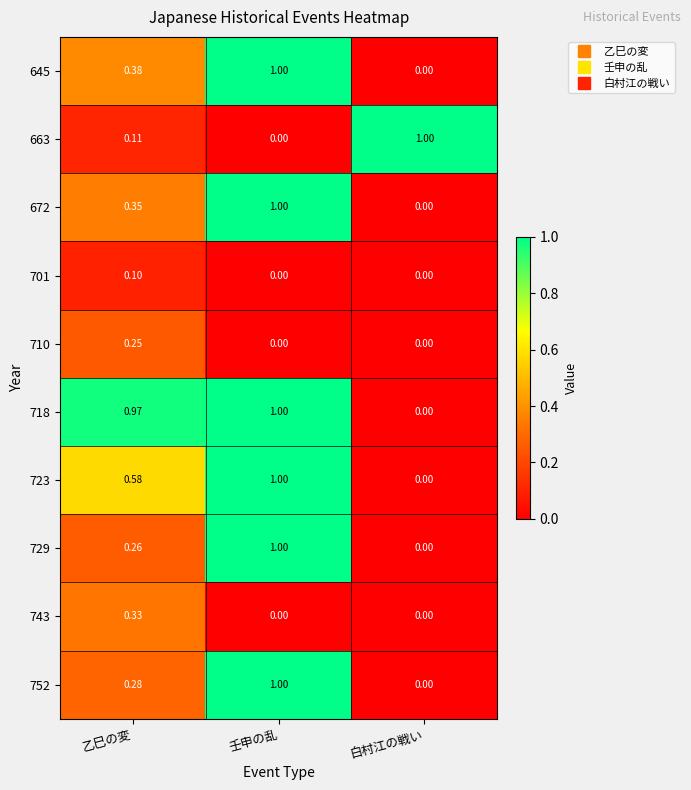

At which category is the sum across all series the highest?

壬申の乱